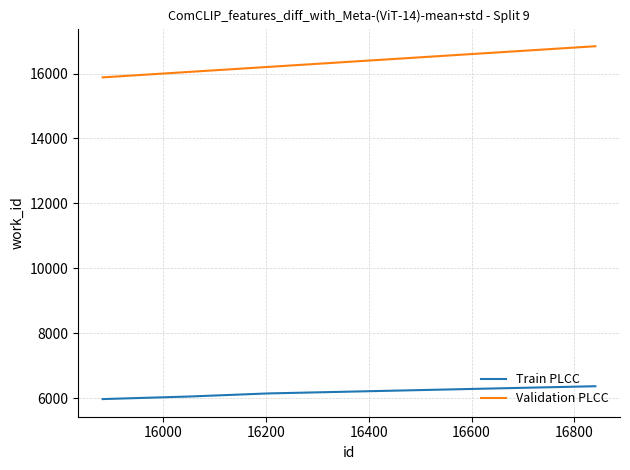

True or false: Train PLCC has more than 2 points higher than both neighbors.

False